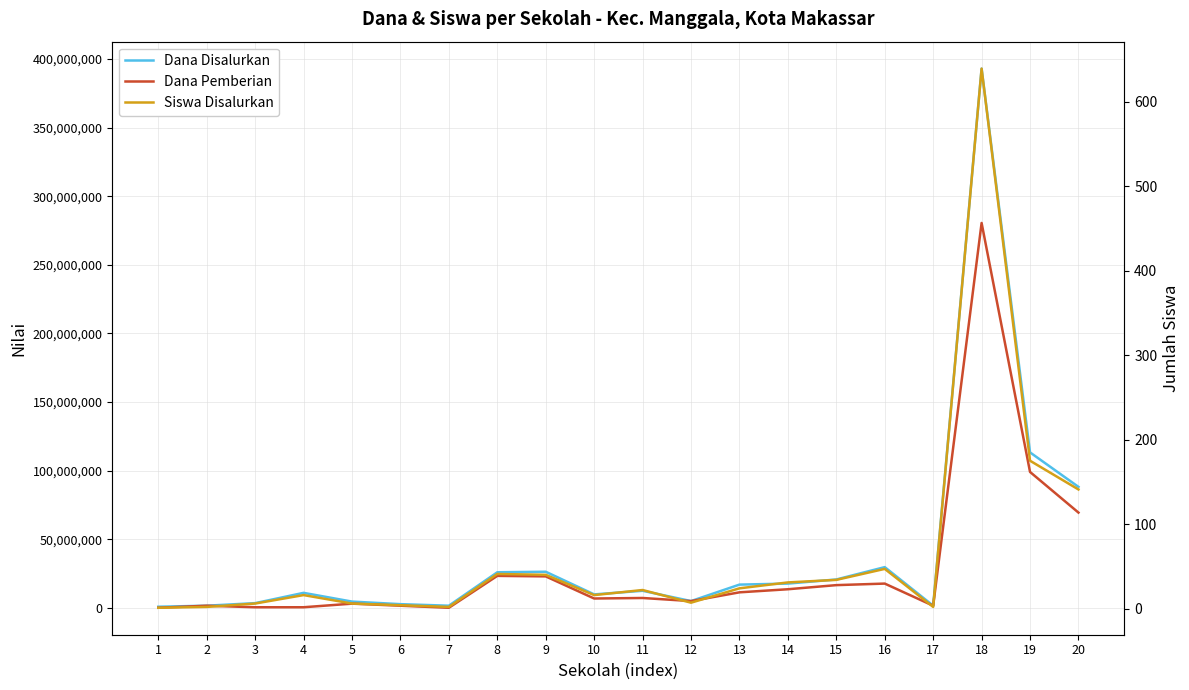

Reading left to right, extract all data points from this chart.

Dana Disalurkan: 1=750000	2=1500000	3=3375000	4=10875000	5=4500000	6=2625000	7=1500000	8=25875000	9=26250000	10=9750000	11=12375000	12=4875000	13=16875000	14=17625000	15=20625000	16=29625000	17=1500000	18=393000000	19=113250000	20=88125000
Dana Pemberian: 1=0	2=1500000	3=375000	4=375000	5=3000000	6=1500000	7=0	8=23250000	9=22875000	10=6750000	11=7125000	12=4875000	13=11250000	14=13500000	15=16500000	16=17625000	17=1500000	18=280500000	19=99000000	20=69375000
Siswa Disalurkan: 1=1	2=2	3=6	4=16	5=6	6=4	7=2	8=41	9=40	10=16	11=22	12=7	13=24	14=31	15=34	16=47	17=2	18=639	19=175	20=141